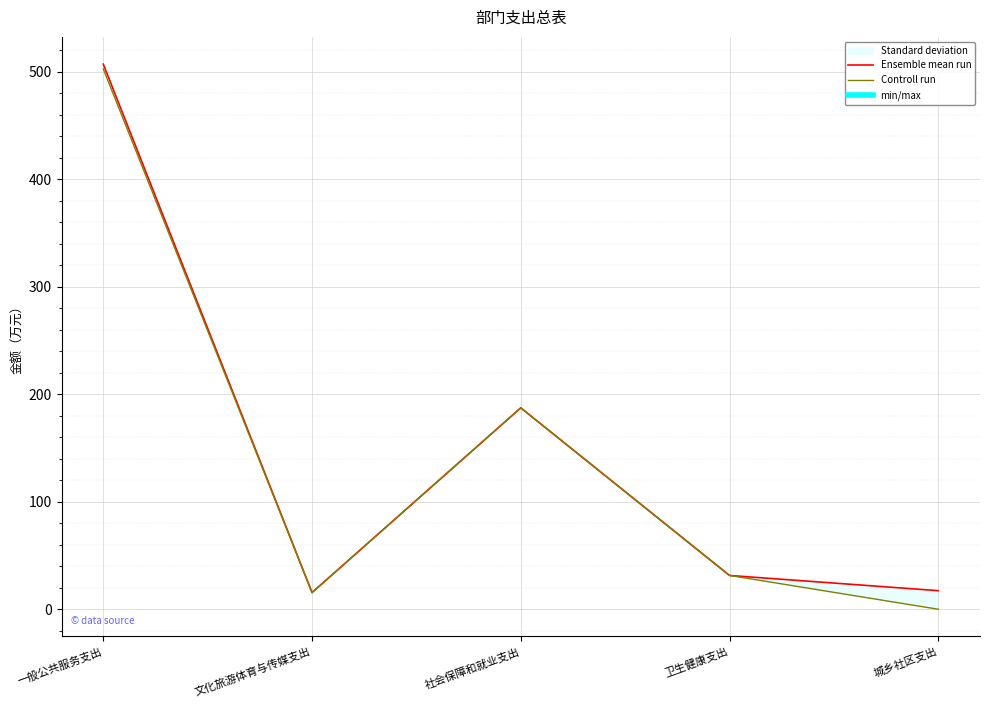

At which category is the sum across all series the highest?

一般公共服务支出